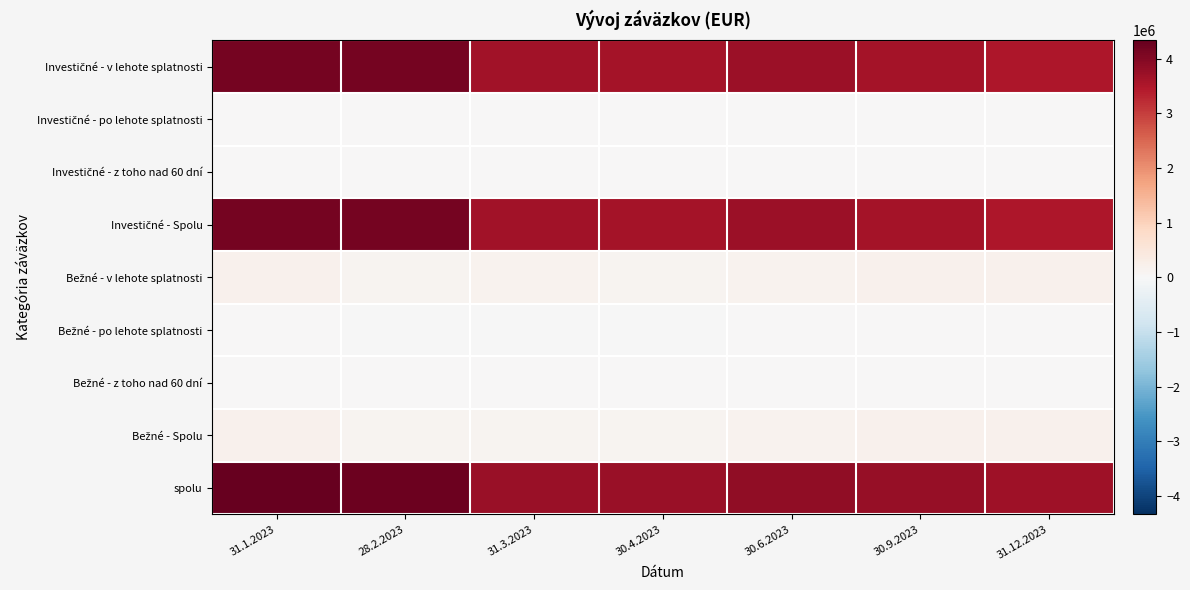

Between 31.3.2023 and 30.6.2023, which series saw the biggest shift?

spolu